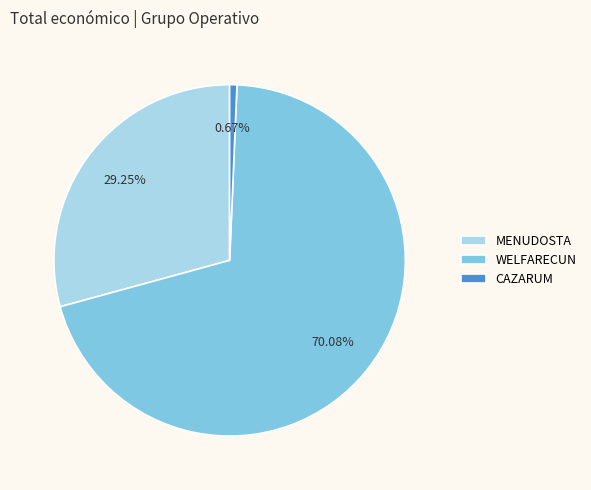

Is it true that MENUDOSTA is 39% of the pie?

False